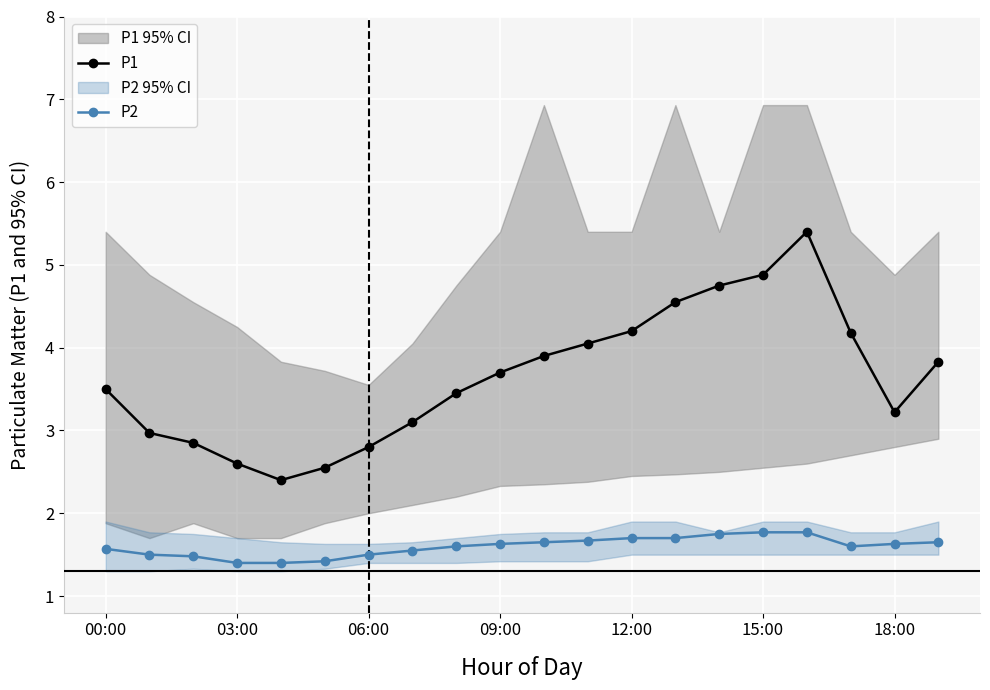

What is the highest value of the P2 series?

1.8